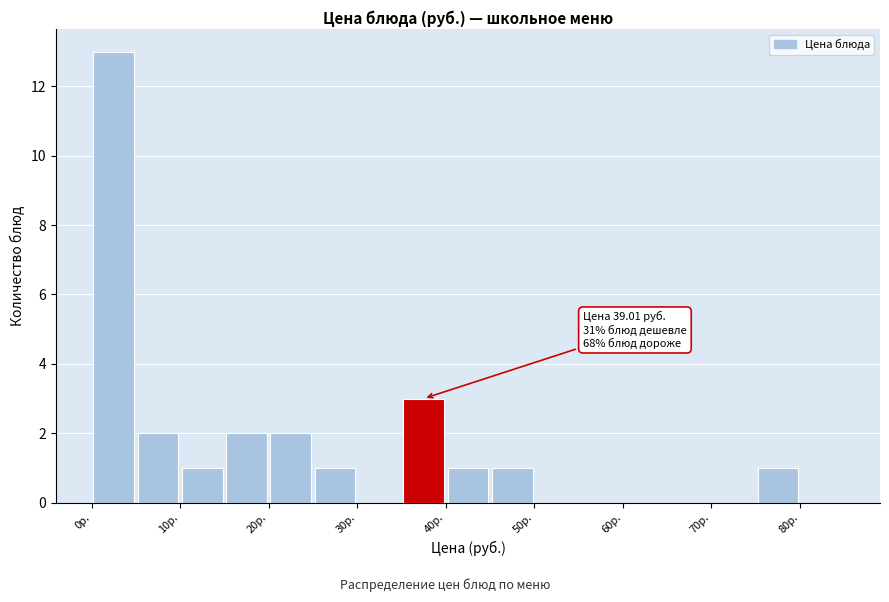

Over which range of the x-axis is the bar tallest?

0 to 5